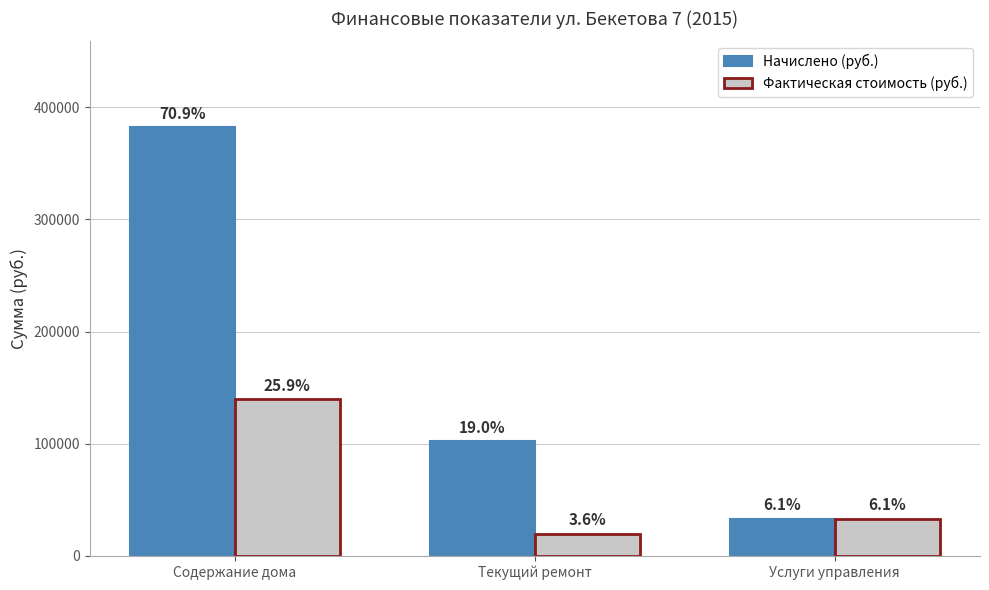

What is the maximum value shown in the chart?

382289.5